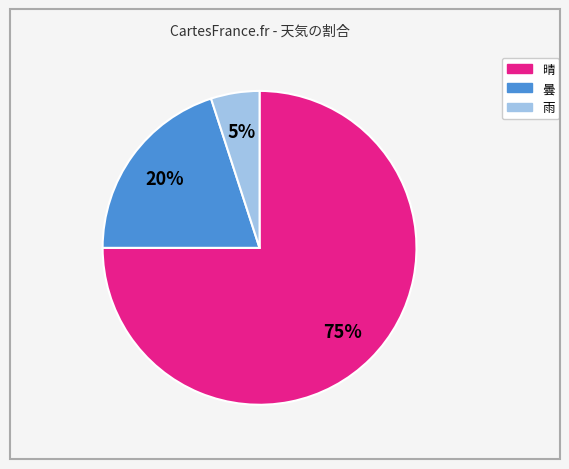

Which slice is the largest?

晴